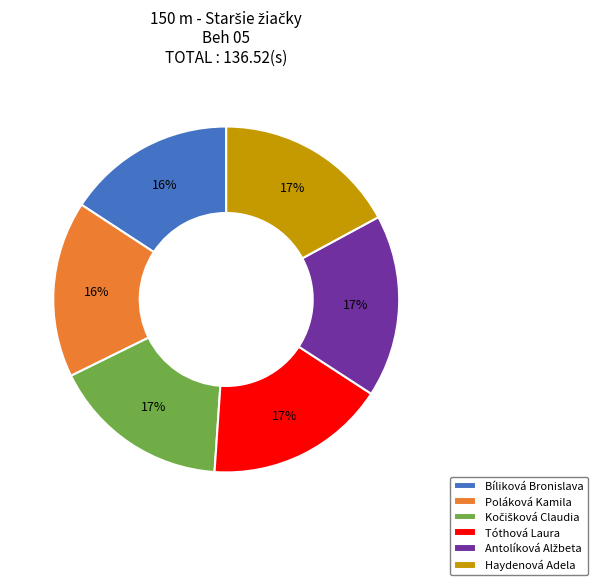

Combined, do Poláková Kamila and Haydenová Adela account for over 50%?

No